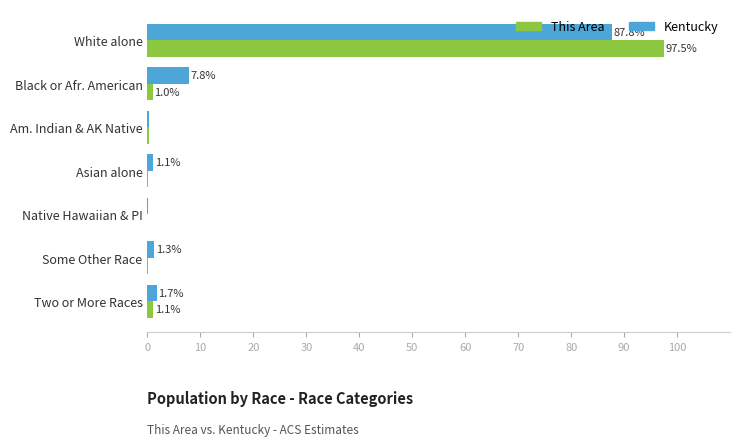

Which label corresponds to the largest value in the chart?

White alone